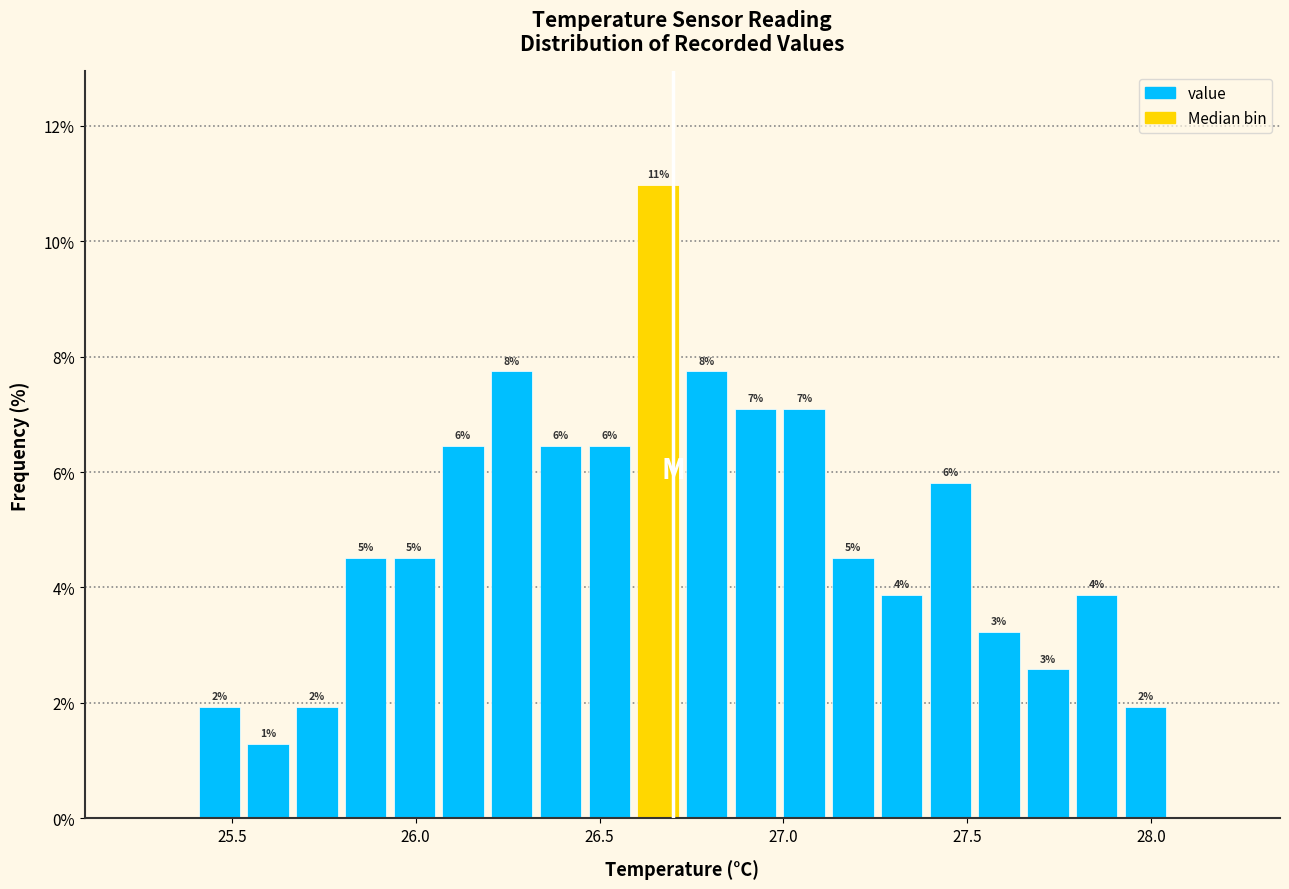

Around what value on the x-axis is the tallest bar? Give the approximate position of its centre, as read against the axis.

26.65